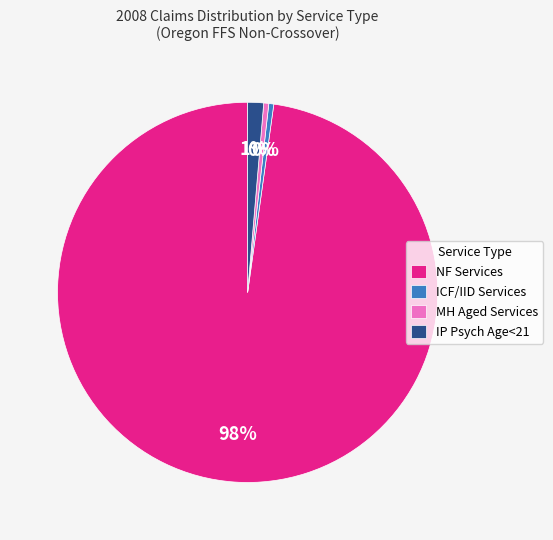

Which slice is the largest?

NF Services